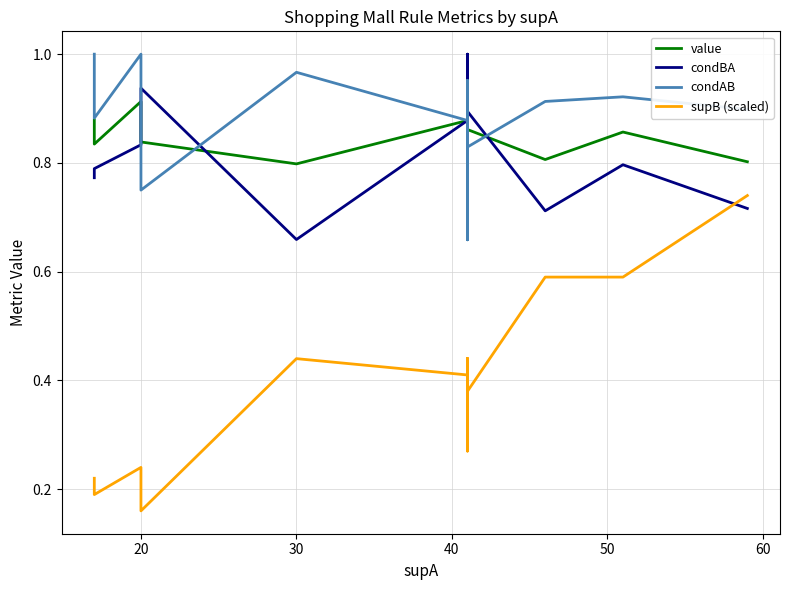

Is the value of condBA at 7 greater than the value of value at 19?

No